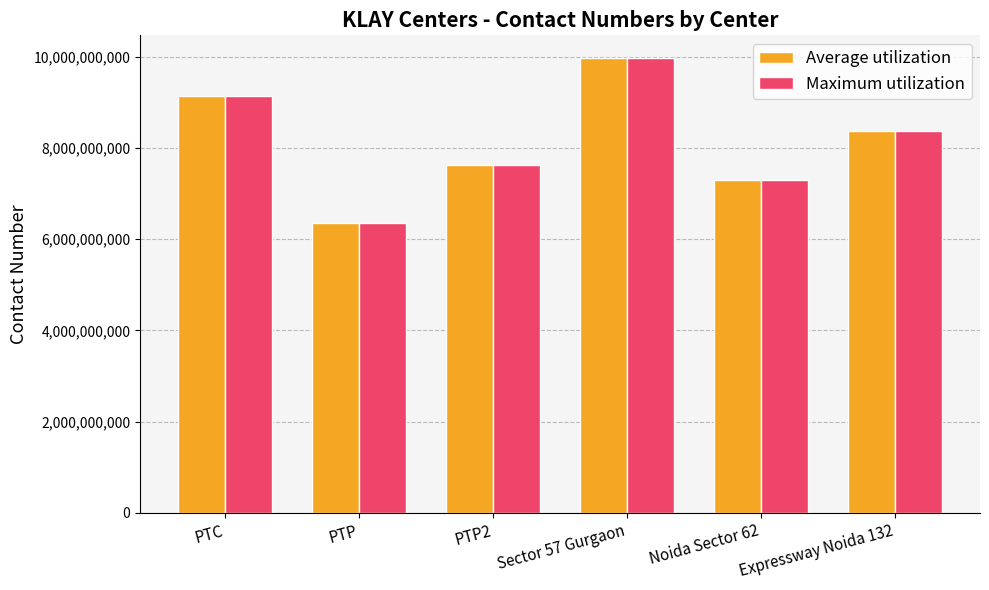

True or false: Average utilization has a value of 13510356063 at PTC.

False